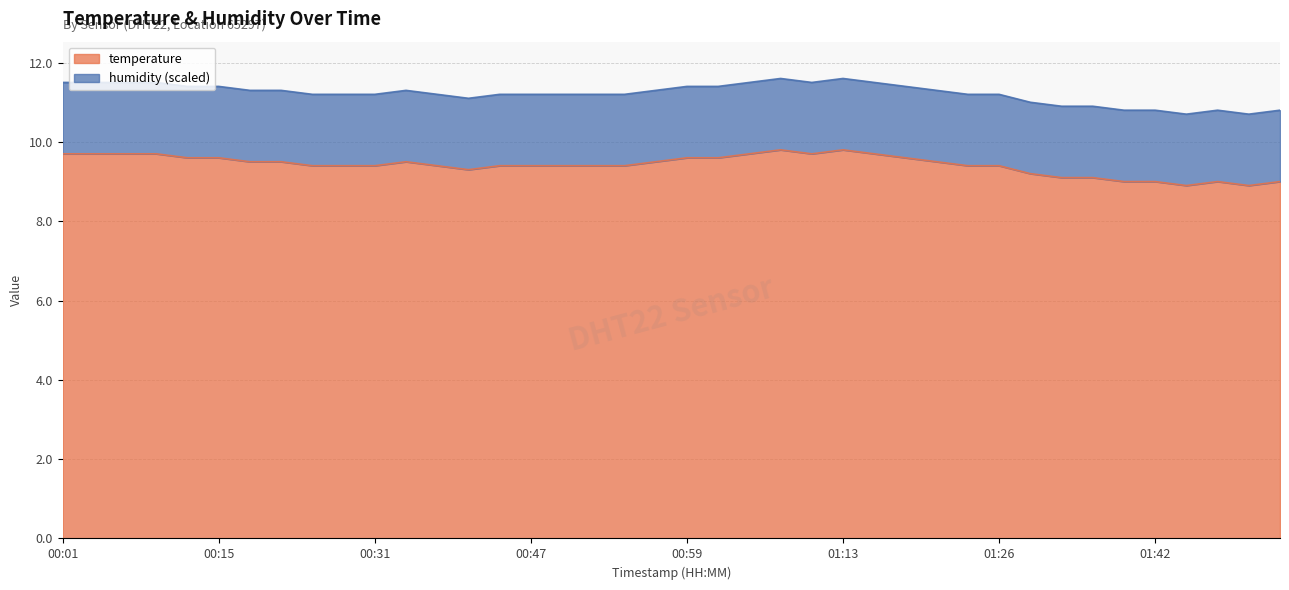

How many categories are shown in the chart?

40